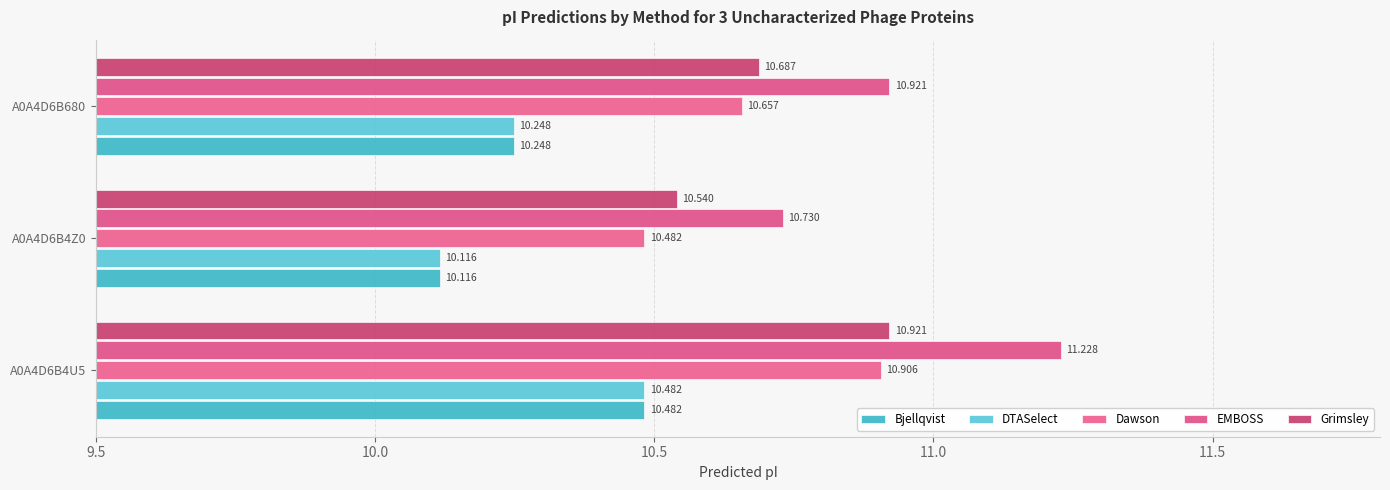

Reading left to right, what are all the values shown in this chart?

Bjellqvist: 10.5	10.1	10.2
DTASelect: 10.5	10.1	10.2
Dawson: 10.9	10.5	10.7
EMBOSS: 11.2	10.7	10.9
Grimsley: 10.9	10.5	10.7